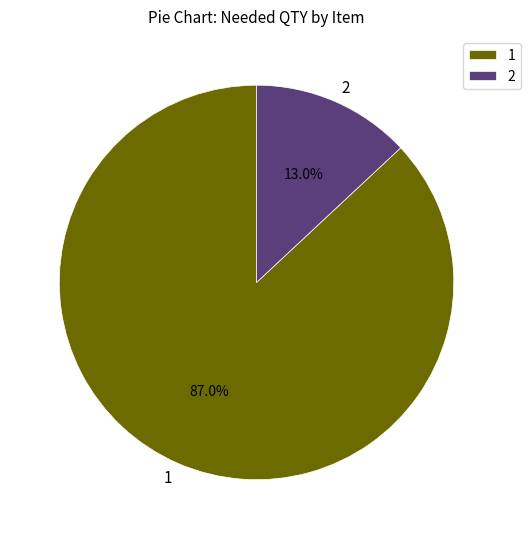

Is there a majority slice in this chart?

Yes